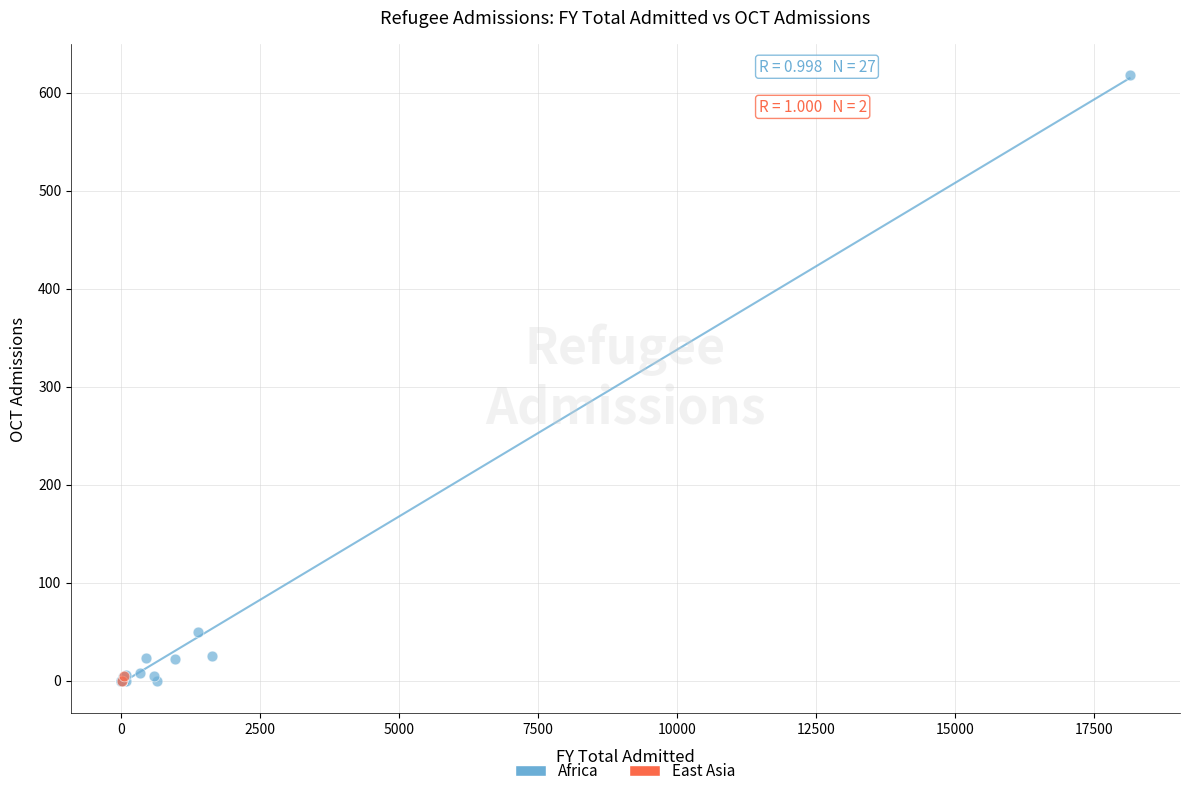

What are all the series names shown in the legend?

Africa, East Asia